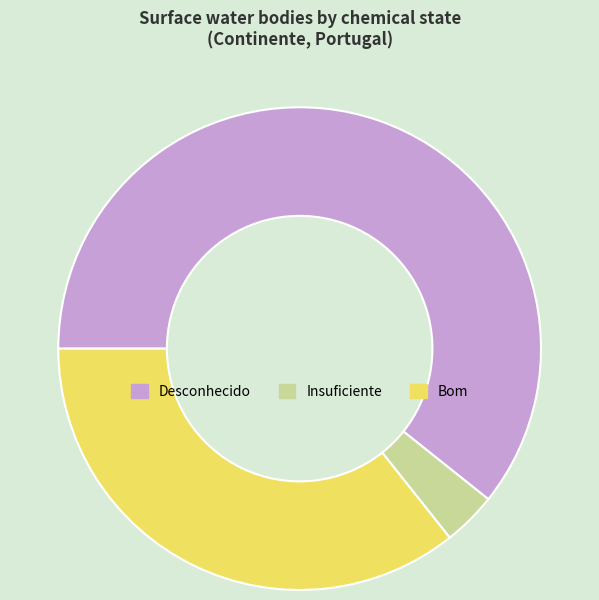

Count the number of slices in the pie.

3